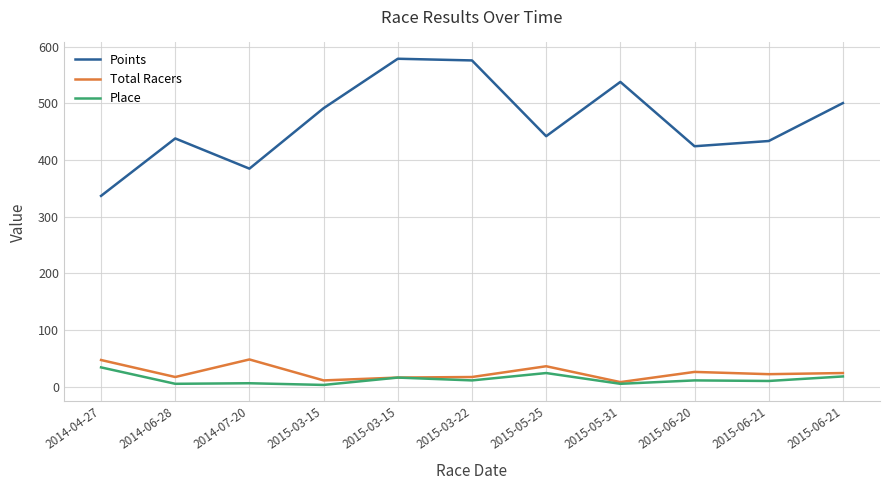

What is the sum of all Points values?

5145.6